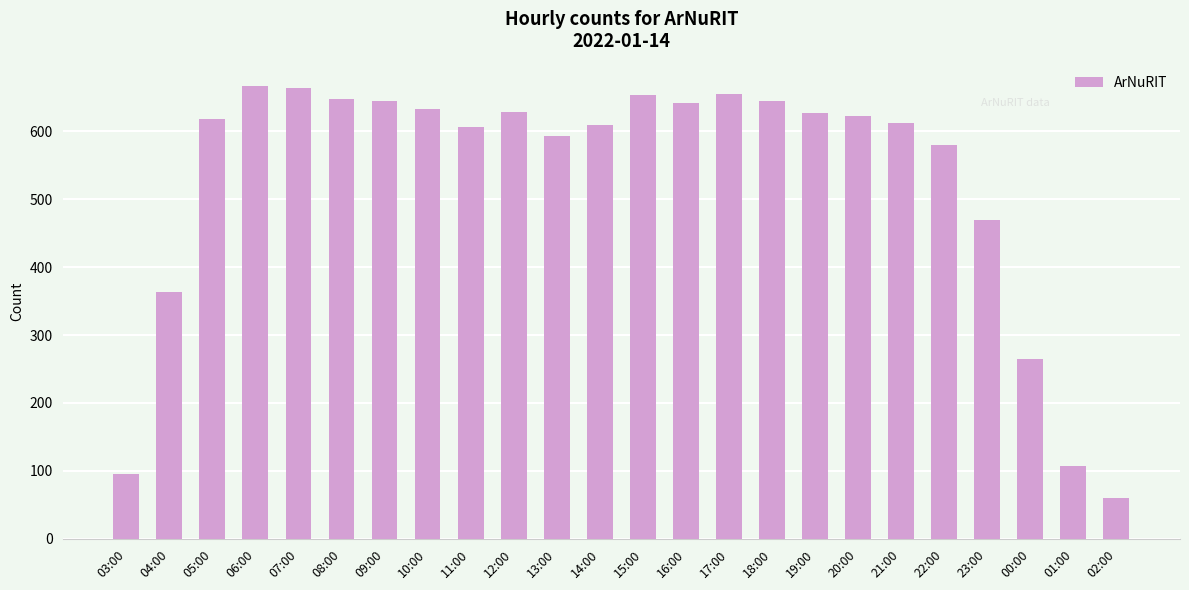

What is the ratio of the value at 19:00 to the value at 14:00?

1.0